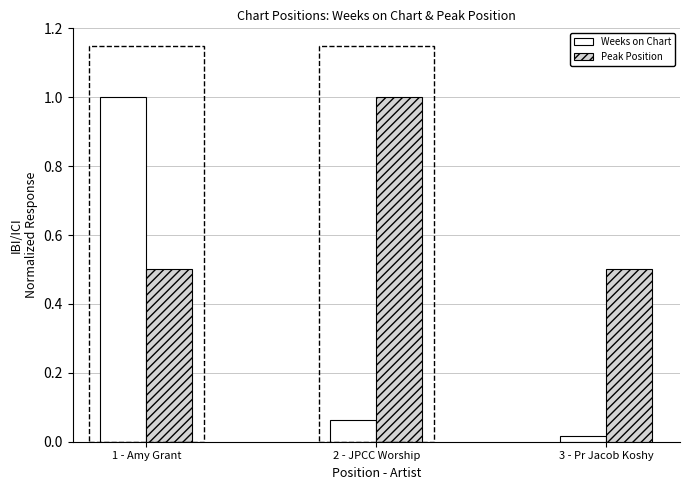

Which series has the widest spread of values?

Weeks on Chart